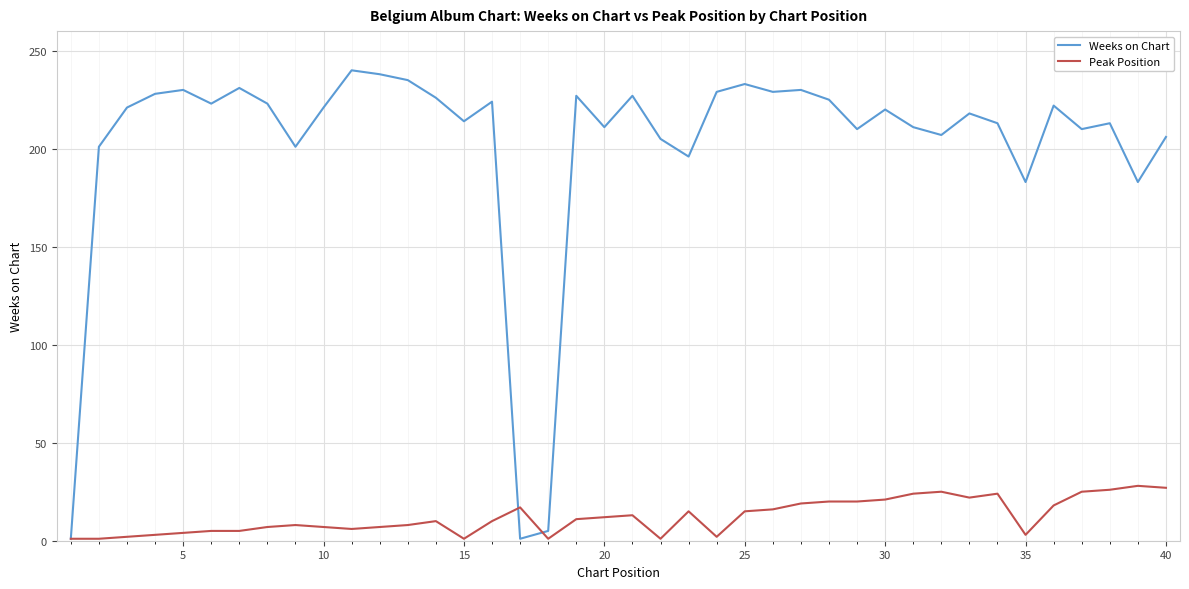

Rank the series by their maximum value, from lowest to highest.

Peak Position, Weeks on Chart